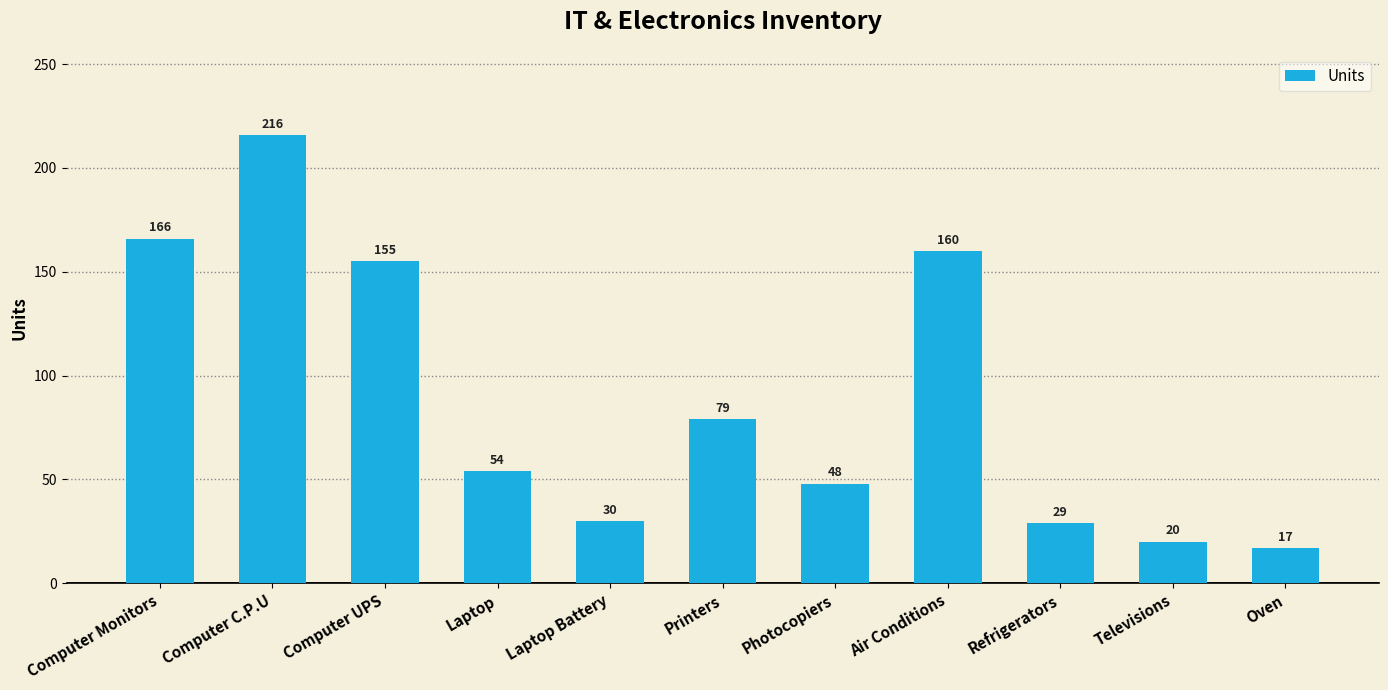

The chart shows a value of 155 at Computer UPS. True or false?

True